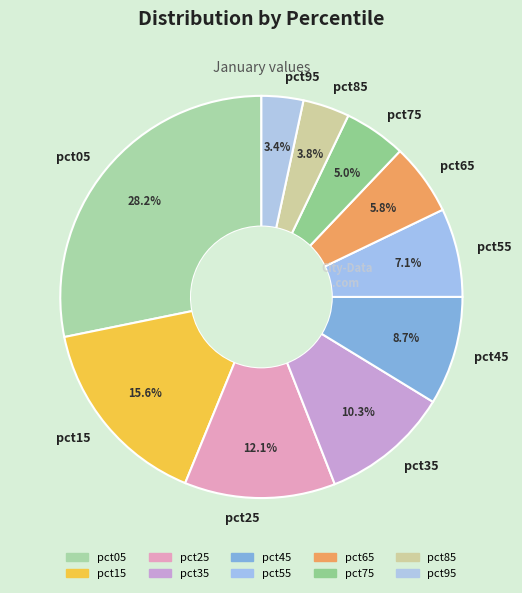

Which slice is the largest?

pct05